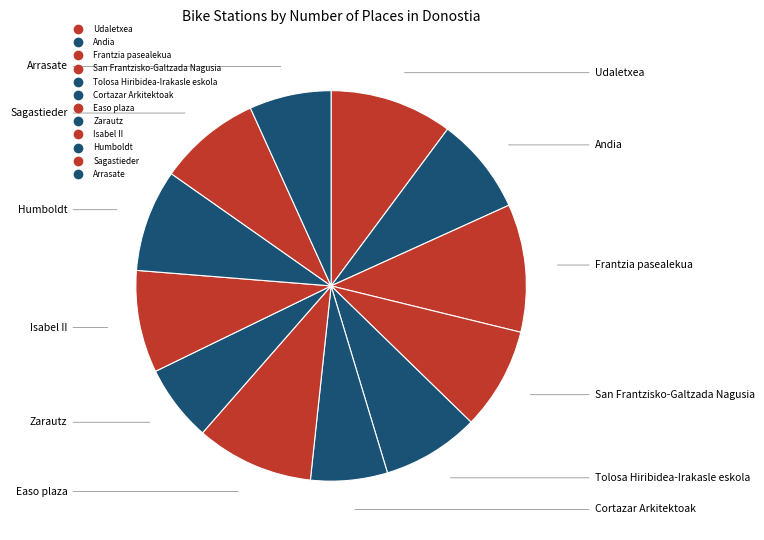

What is the total percentage of Andia and Humboldt?

16.5%